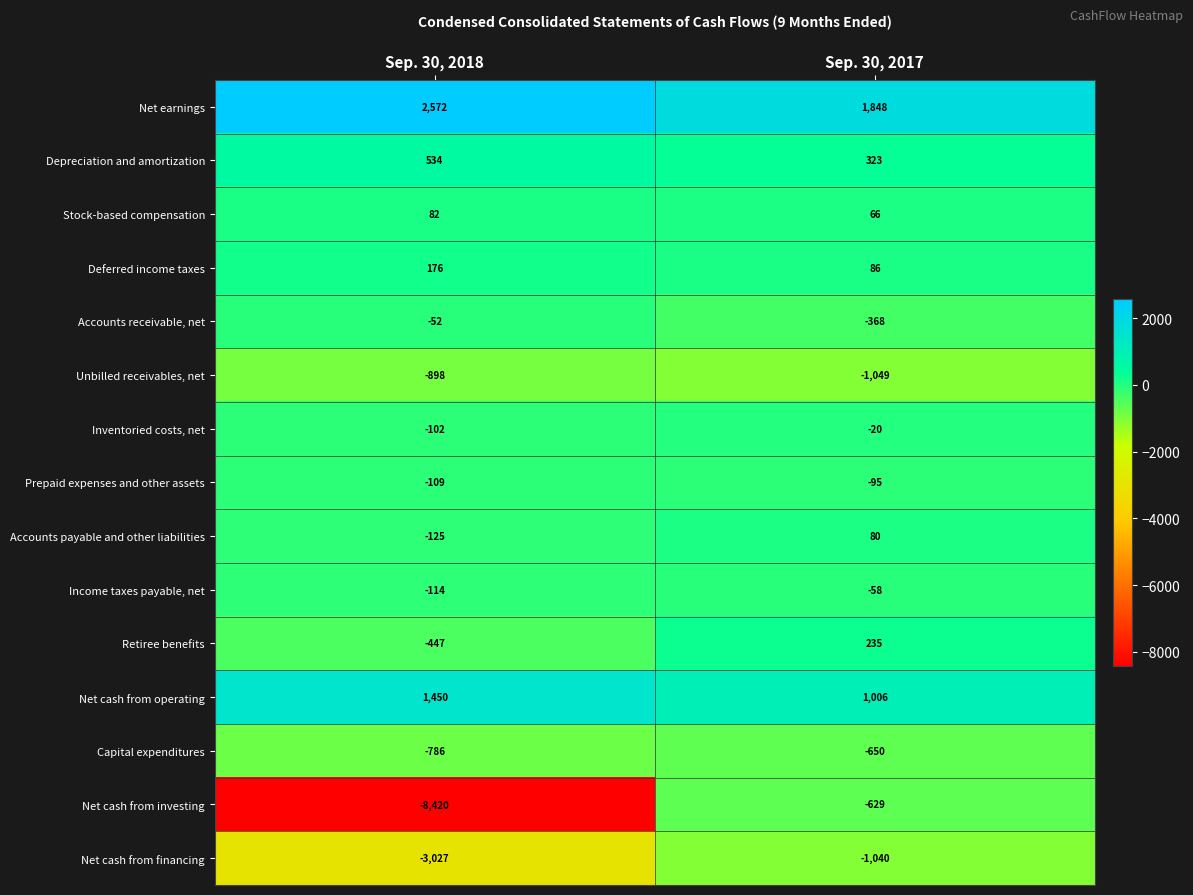

The value of Deferred income taxes at Sep. 30, 2018 is 176. True or false?

True